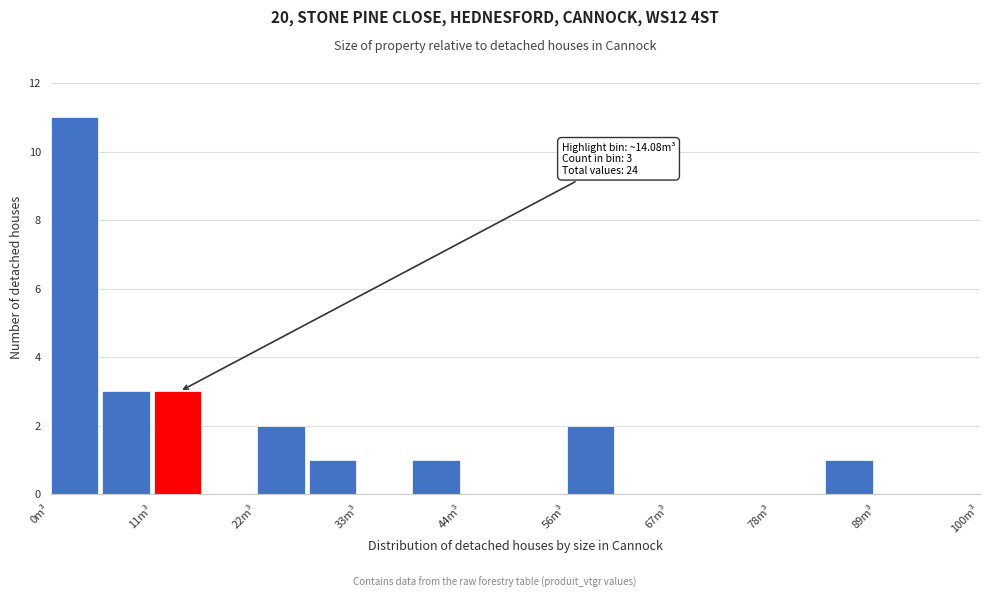

Around what value on the x-axis is the tallest bar? Give the approximate position of its centre, as read against the axis.

2